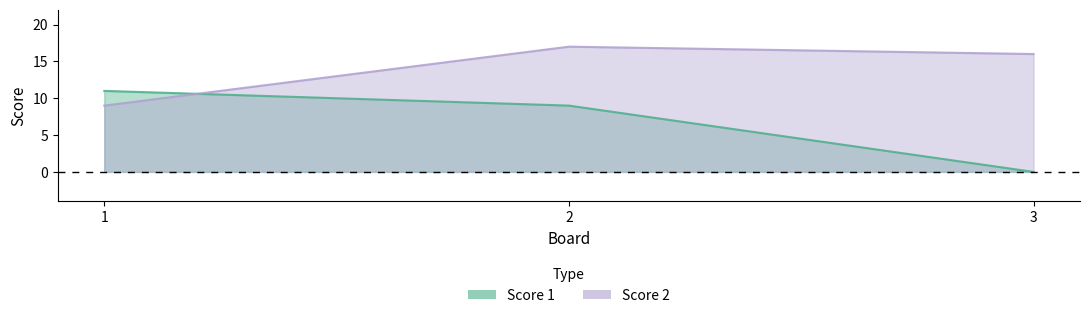

Which series has the largest range (max minus min)?

Score 1